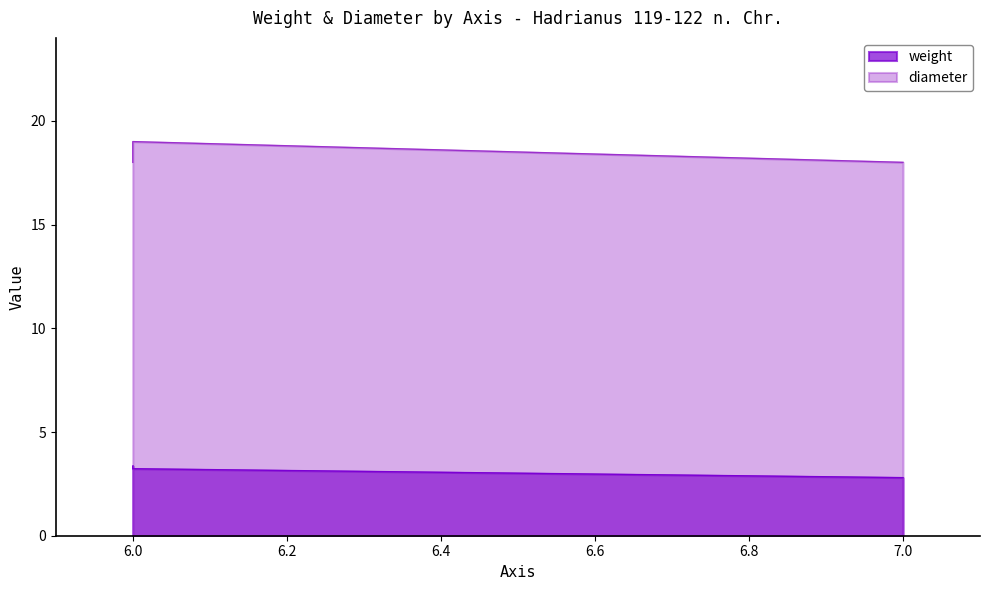

What is the maximum value for weight?

3.4